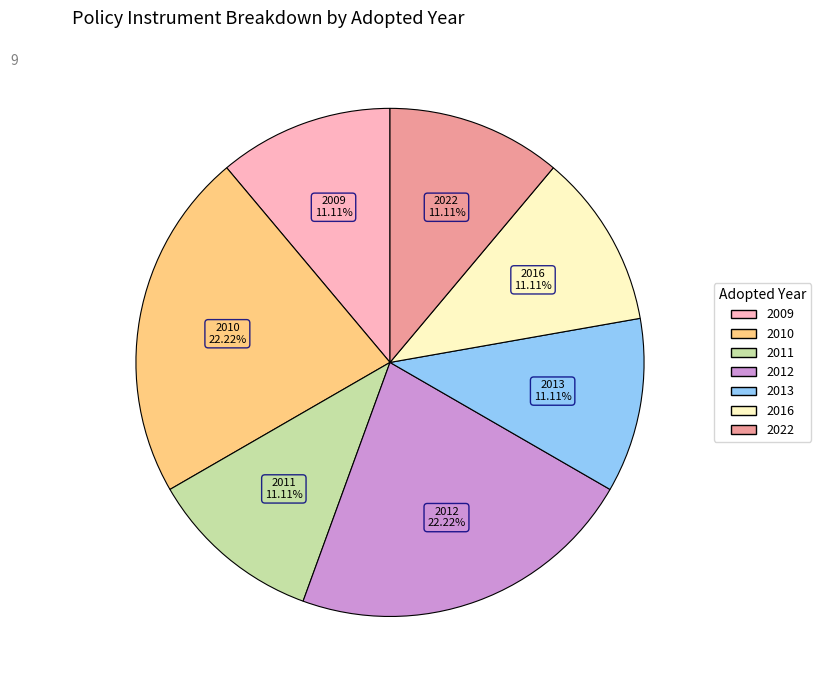

How many segments does this pie chart have?

7